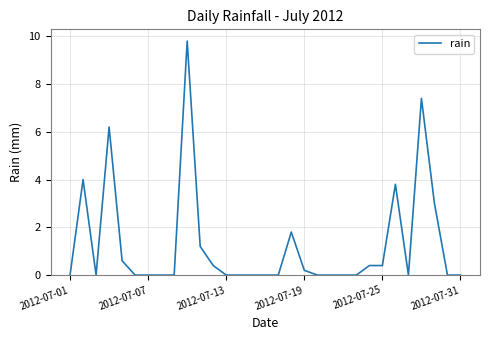

What is the difference between the maximum and minimum values?

9.8